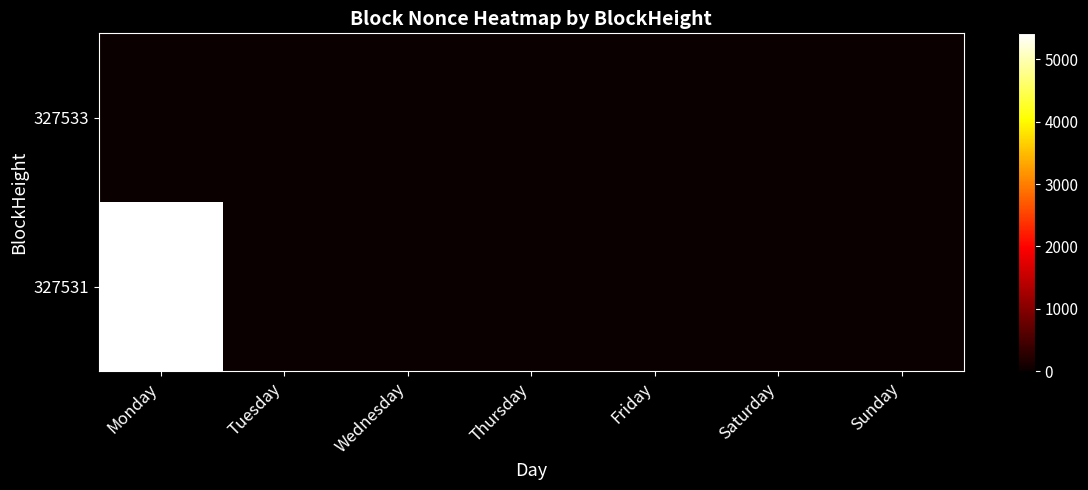

Count the number of data series in this chart.

2